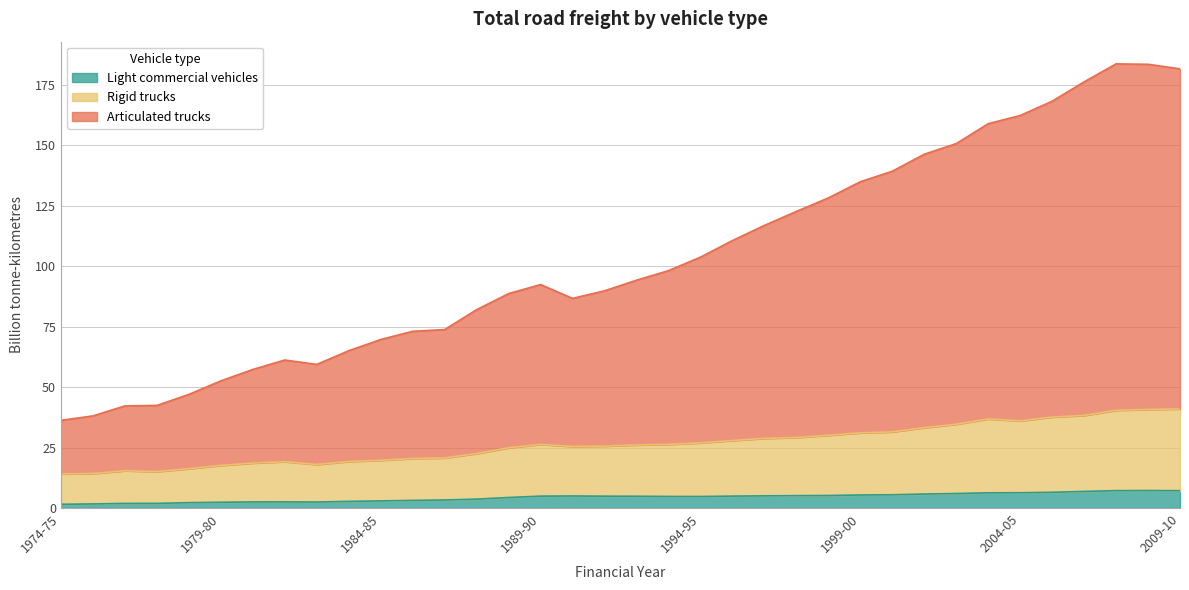

List the labels in order of Light commercial vehicles value, largest first.

2008-09, 2007-08, 2009-10, 2006-07, 2005-06, 2004-05, 2003-04, 2002-03, 2001-02, 2000-01, 1999-00, 1998-99, 1997-98, 1996-97, 1990-91, 1995-96, 1989-90, 1991-92, 1992-93, 1993-94, 1994-95, 1988-89, 1987-88, 1986-87, 1985-86, 1984-85, 1983-84, 1981-82, 1980-81, 1982-83, 1979-80, 1978-79, 1977-78, 1976-77, 1975-76, 1974-75